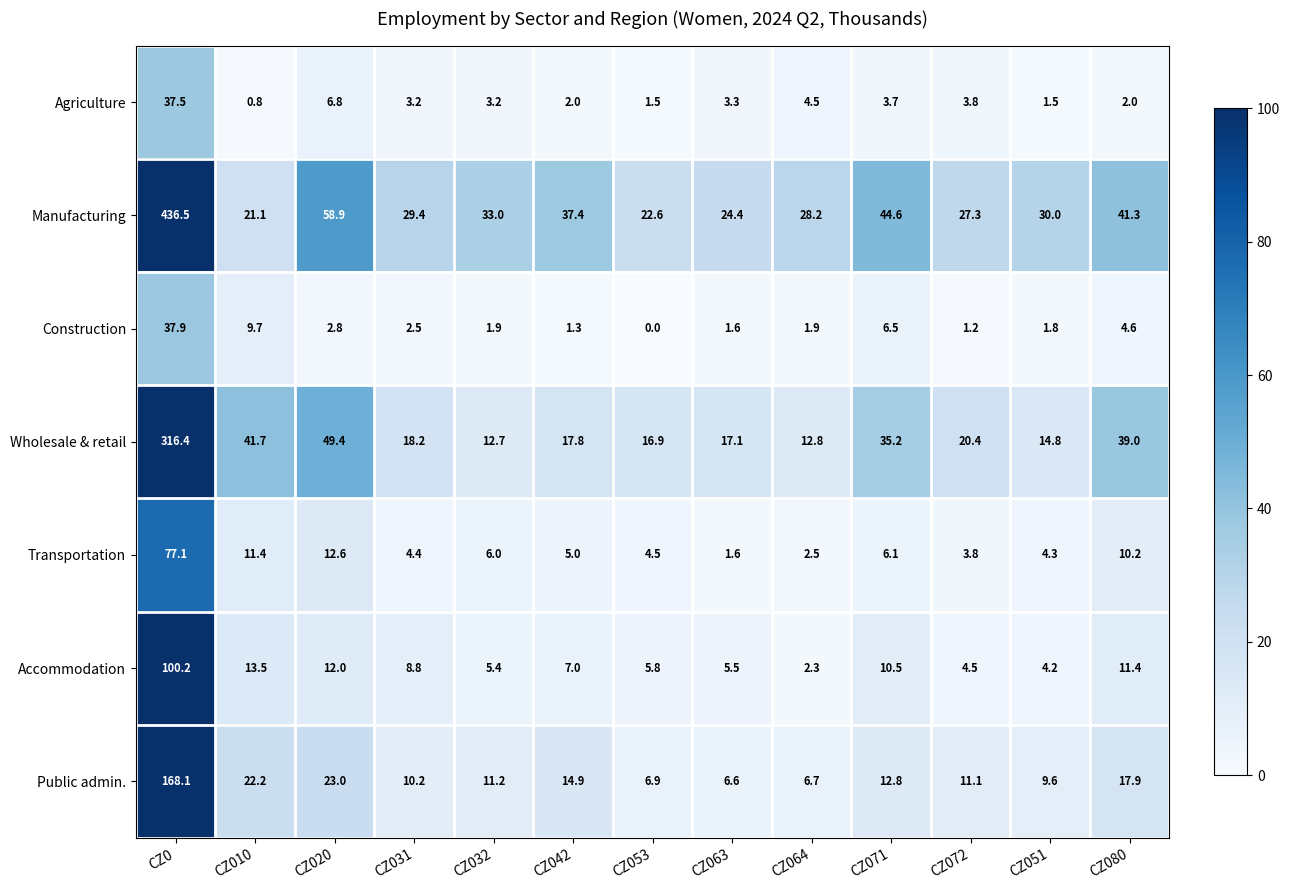

Rank the series by their maximum value, from lowest to highest.

Agriculture, Construction, Transportation, Accommodation, Public admin., Wholesale & retail, Manufacturing